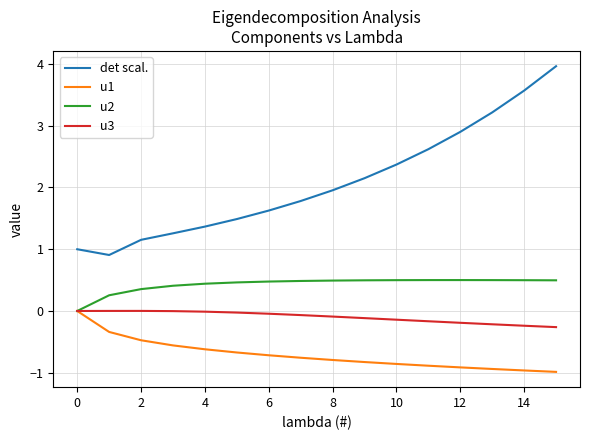

True or false: u3 and det scal. intersect in this chart.

False